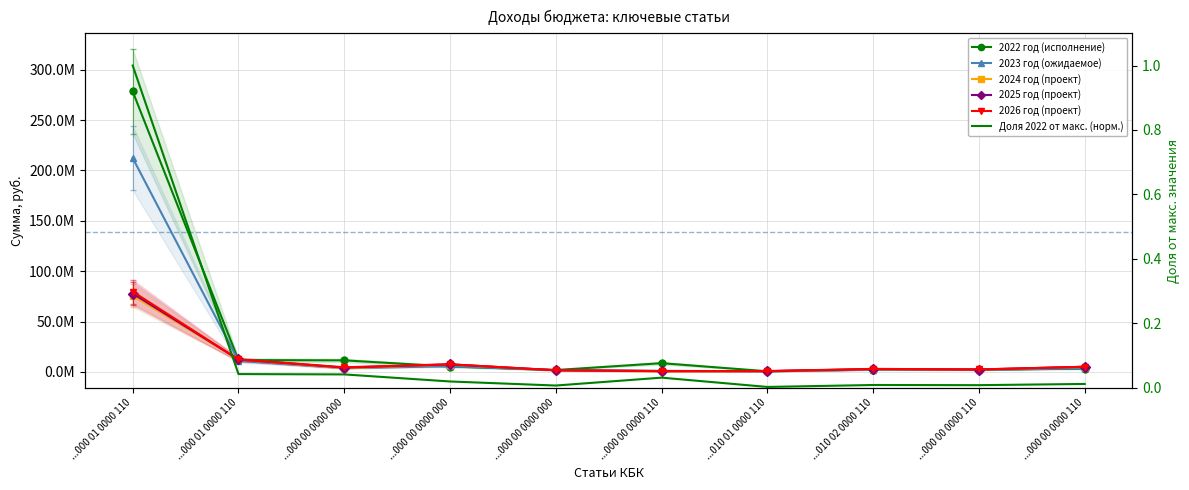

The value of 2024 год (проект) at ...000 00 0000 110 is 3493862.0. True or false?

False